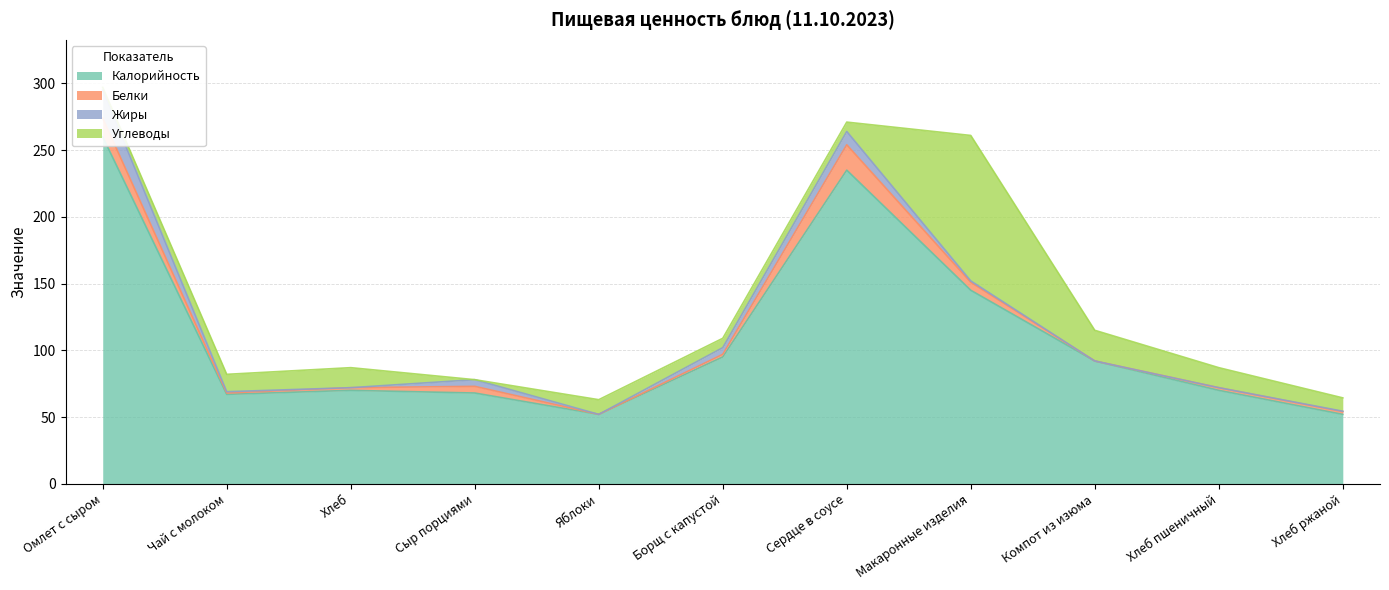

True or false: Калорийность and Жиры intersect in this chart.

False